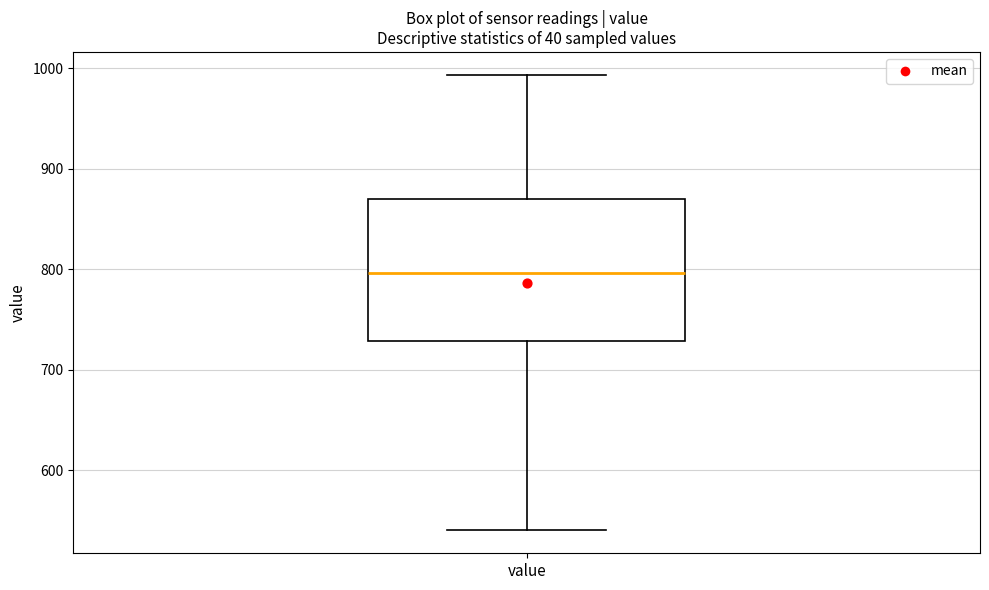

Where is the upper edge of the box for value on the y-axis? The values are not printed on the chart, so give them approximately, as read against the axis.

870